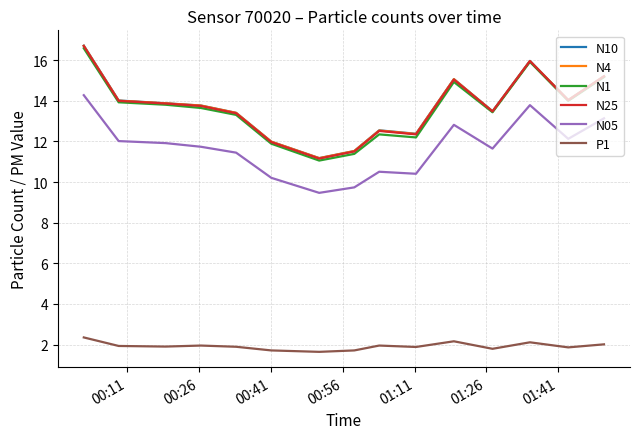

What is the highest value of the N05 series?

14.3